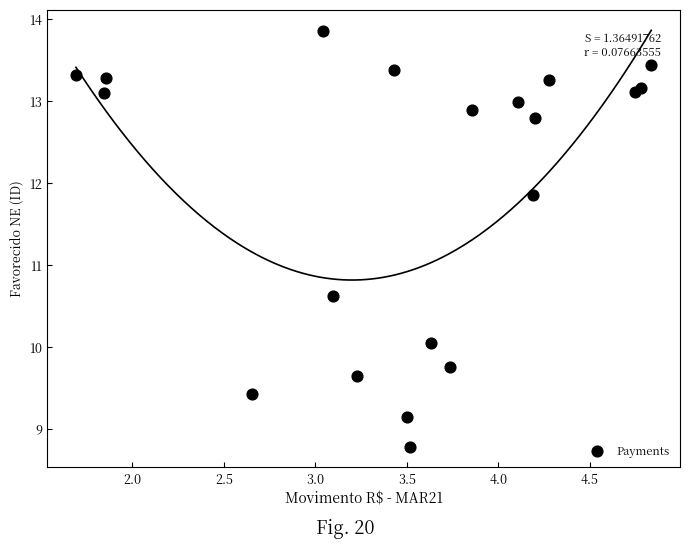

What is the range of X values (max minus min)?

3.1